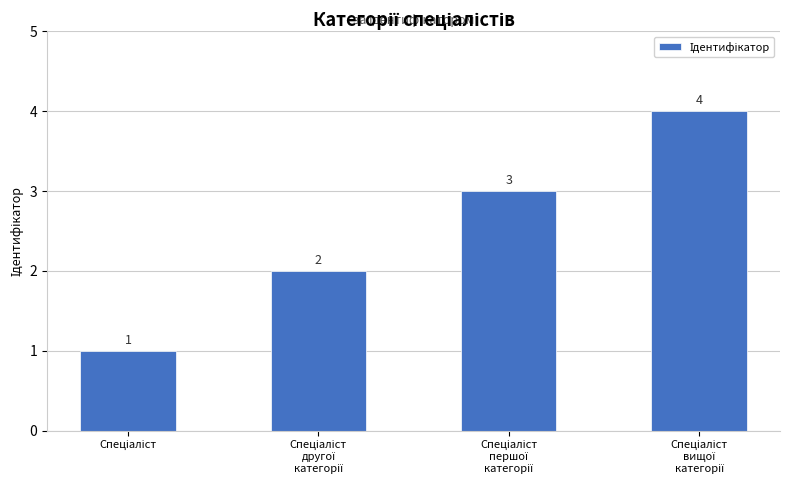

Reading right to left, what are all the values shown in this chart?

4	3	2	1